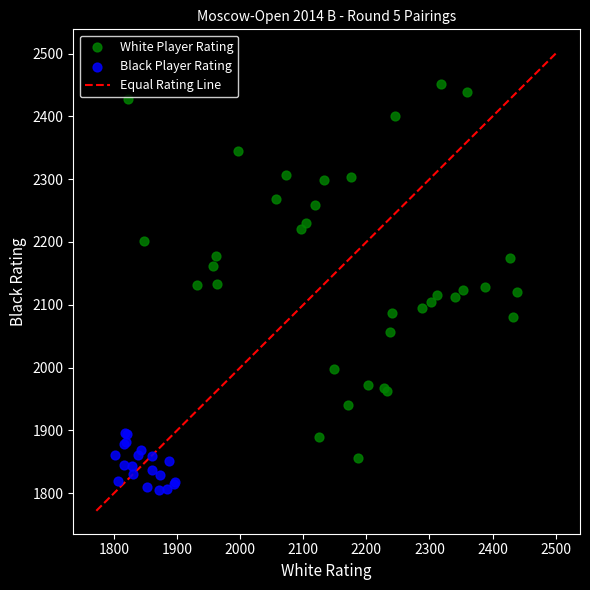

Which series has the widest spread of Y values?

White Player Rating